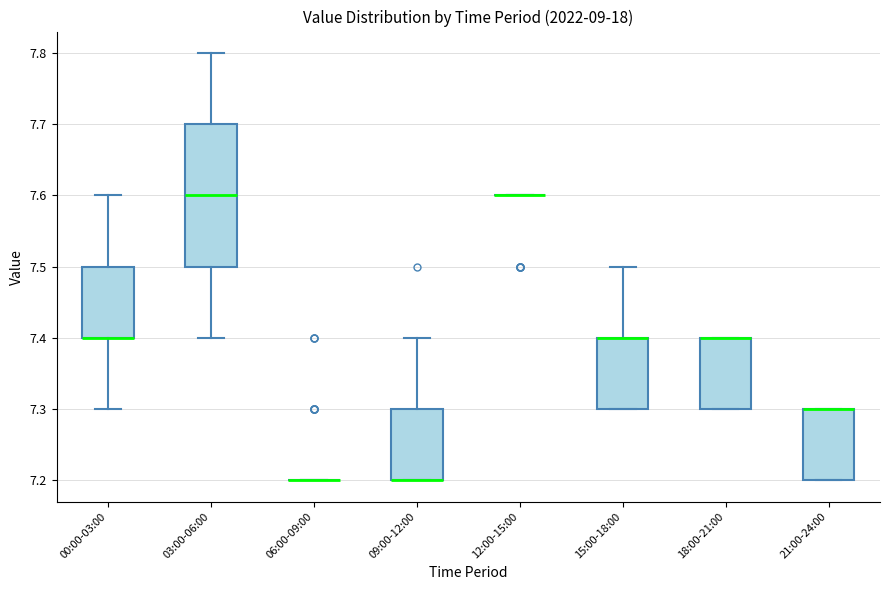

Where does the upper whisker of the box for 09:00-12:00 end on the y-axis? The values are not printed on the chart, so give them approximately, as read against the axis.

7.4